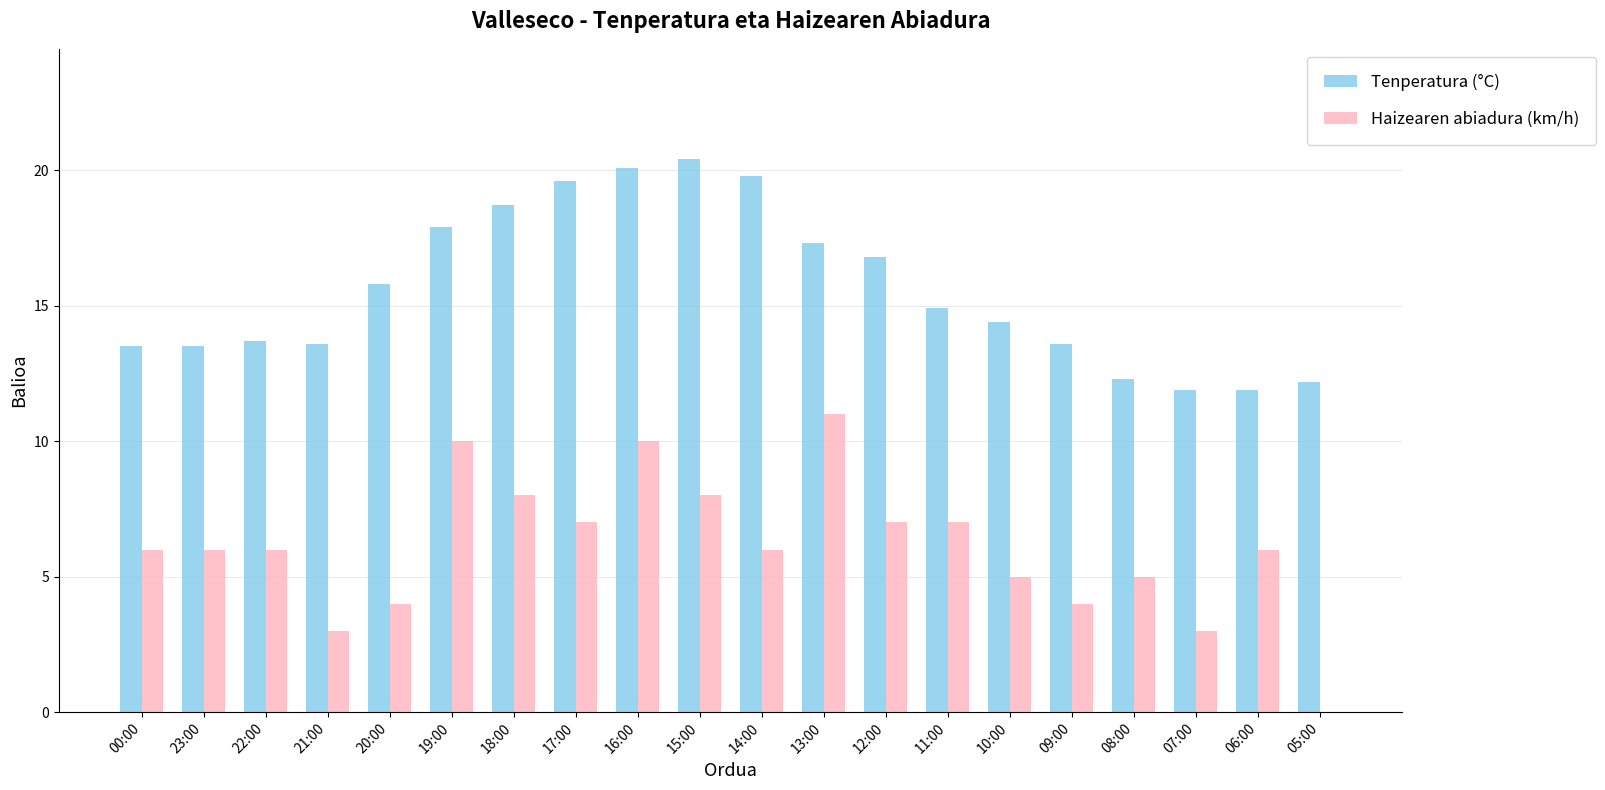

At which label is Tenperatura (°C) closest to 16?

20:00